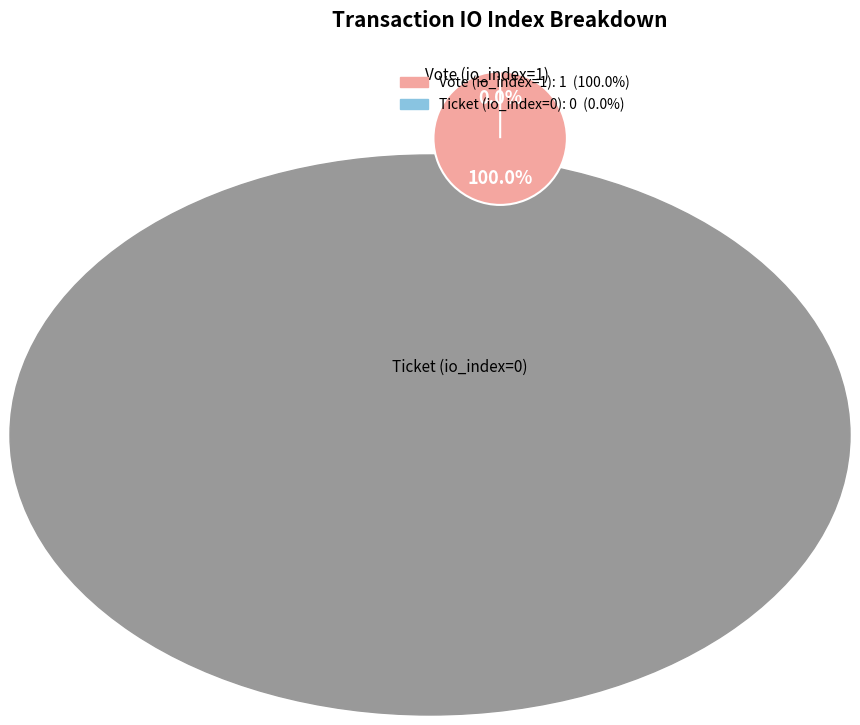

To the nearest percent, what is the average slice percentage?

50%